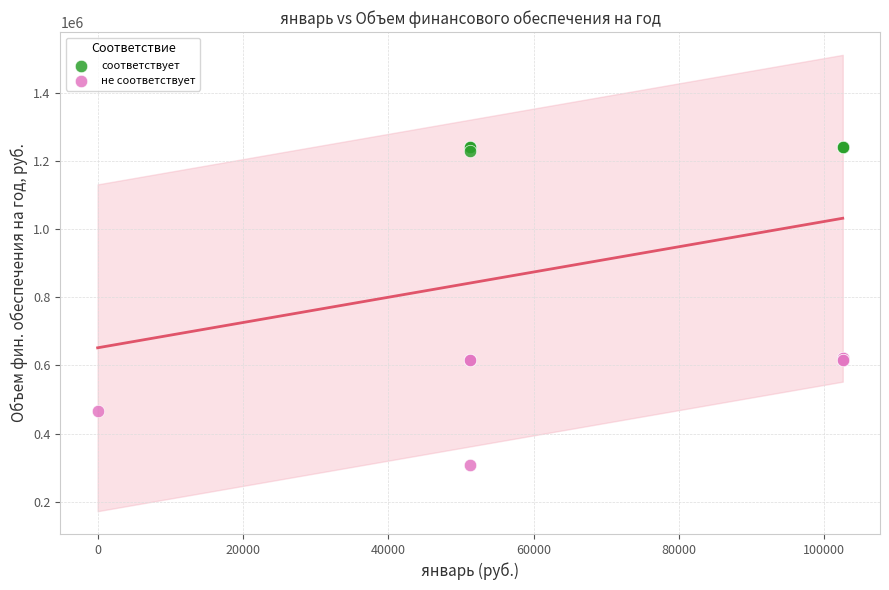

Which series has the widest spread of Y values?

не соответствует